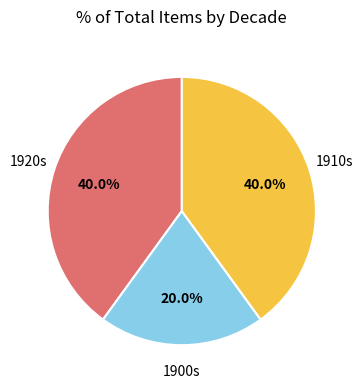

Is there any slice that represents more than half of the pie?

No